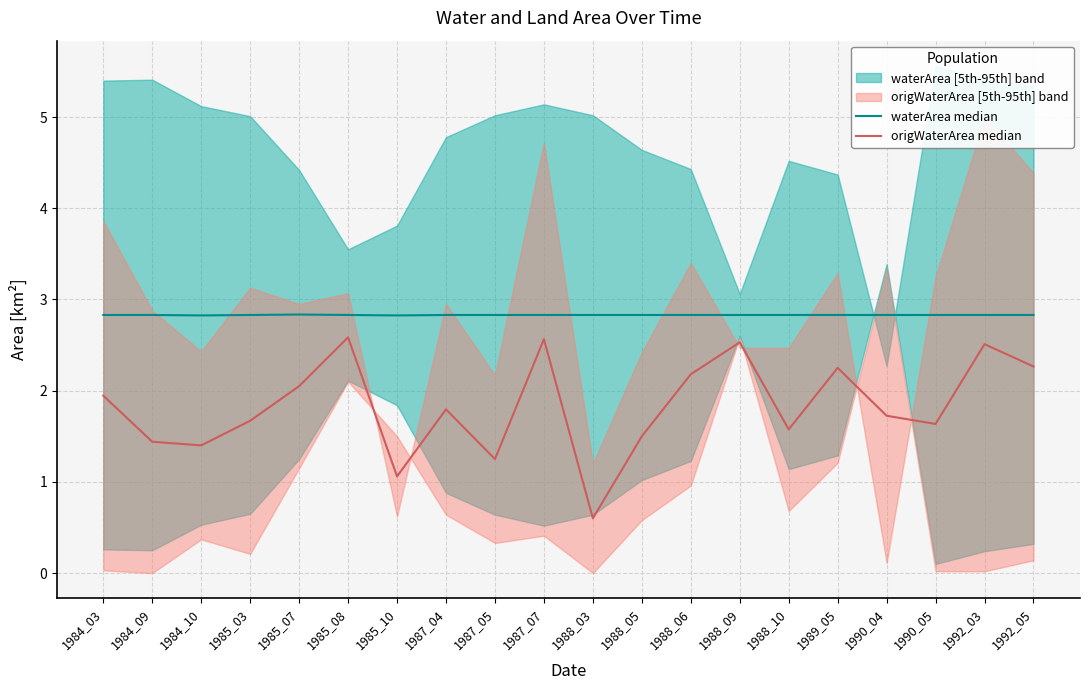

Reading left to right, what are all the values shown in this chart?

waterArea median: 2.8	2.8	2.8	2.8	2.8	2.8	2.8	2.8	2.8	2.8	2.8	2.8	2.8	2.8	2.8	2.8	2.8	2.8	2.8	2.8
origWaterArea median: 1.9	1.4	1.4	1.7	2.0	2.6	1.1	1.8	1.2	2.6	0.6	1.5	2.2	2.5	1.6	2.2	1.7	1.6	2.5	2.3